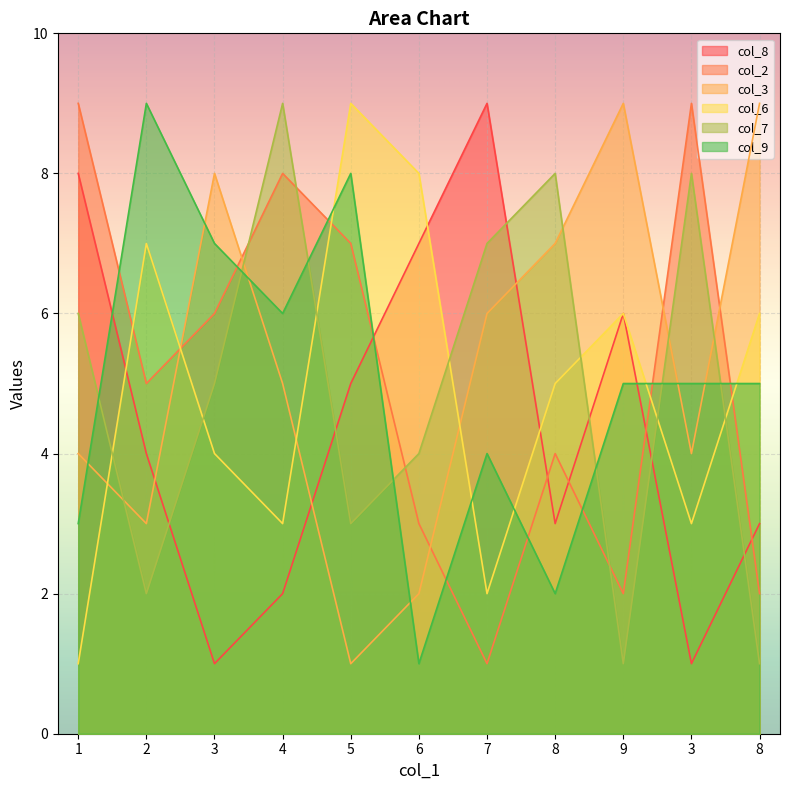

Rank the series at 2 from lowest to highest value.

col_7, col_3, col_8, col_2, col_6, col_9